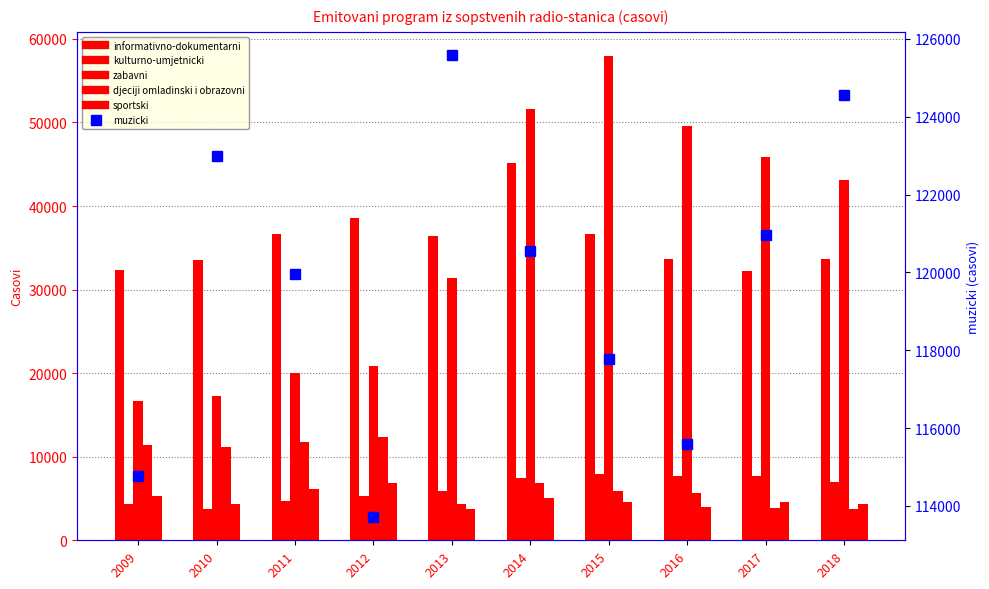

At how many categories does at least one series exceed 69408?

10